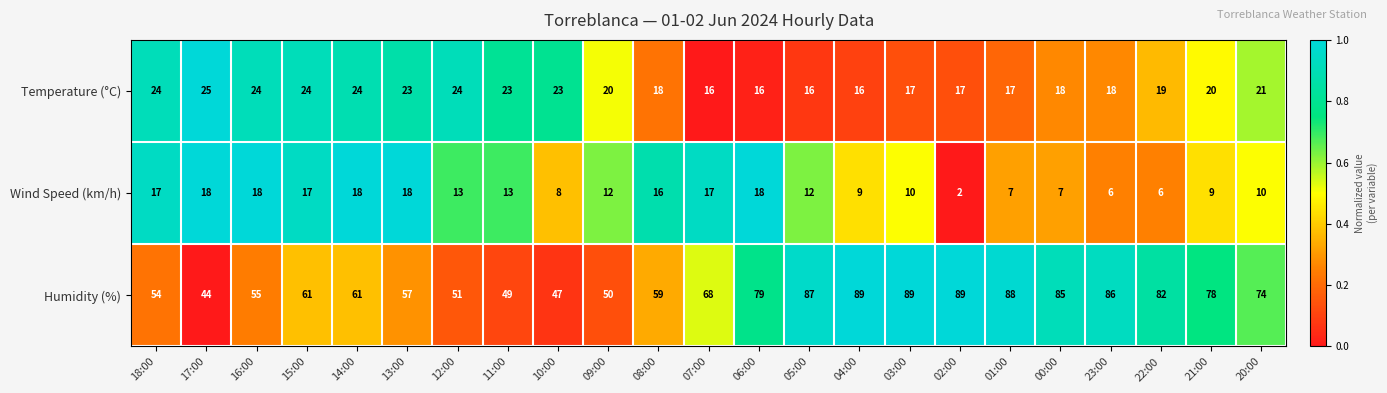

Which series has the largest range (max minus min)?

Humidity (%)